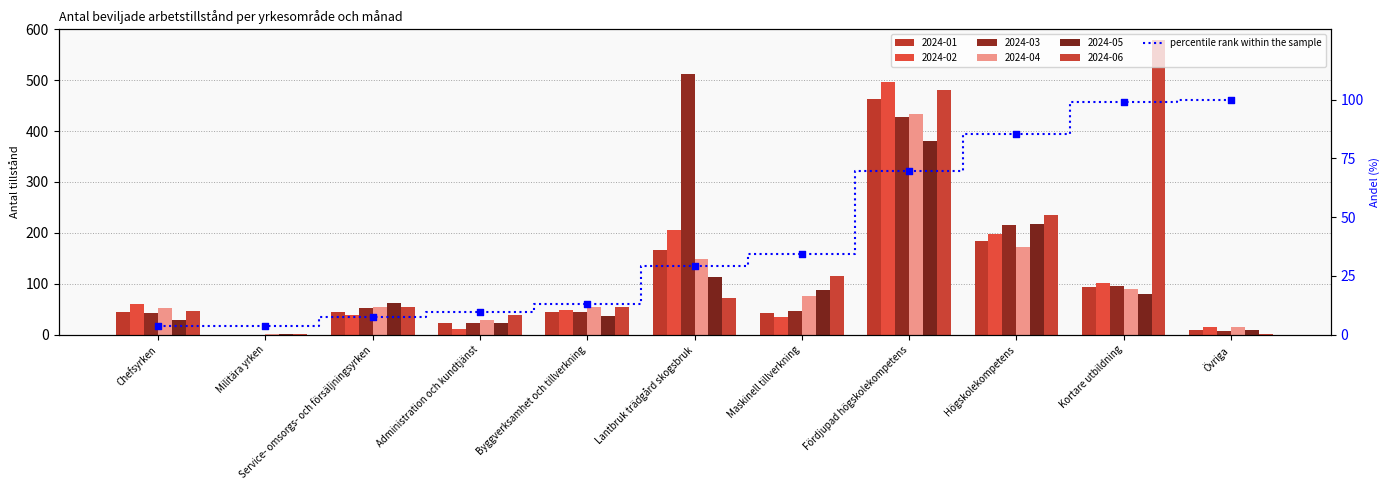

What is the change in value from Maskinell tillverkning to Övriga?

+65.5